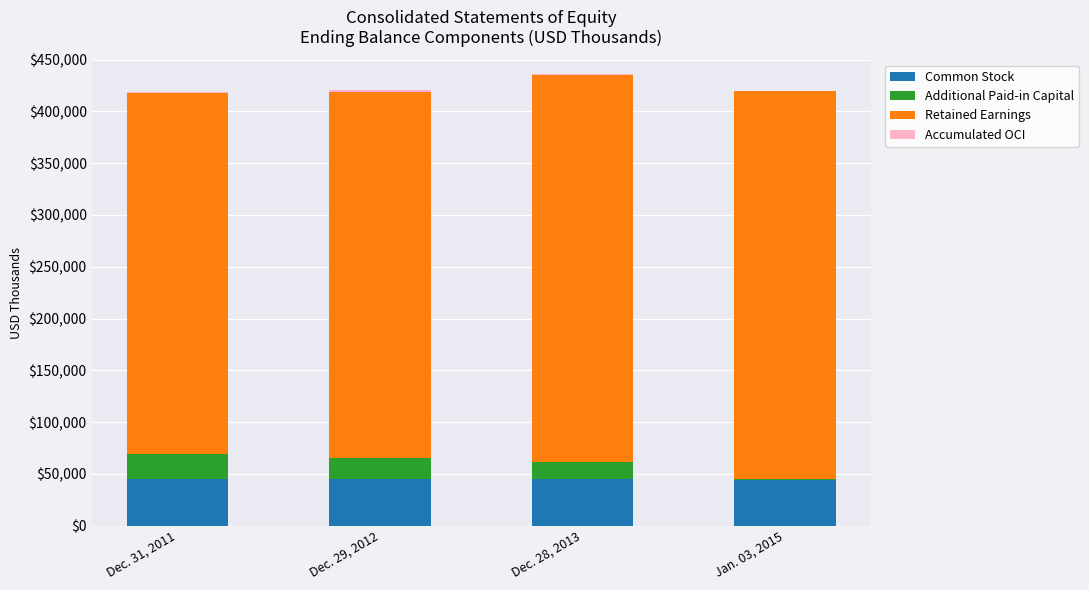

What is the highest value of the Common Stock series?

44982